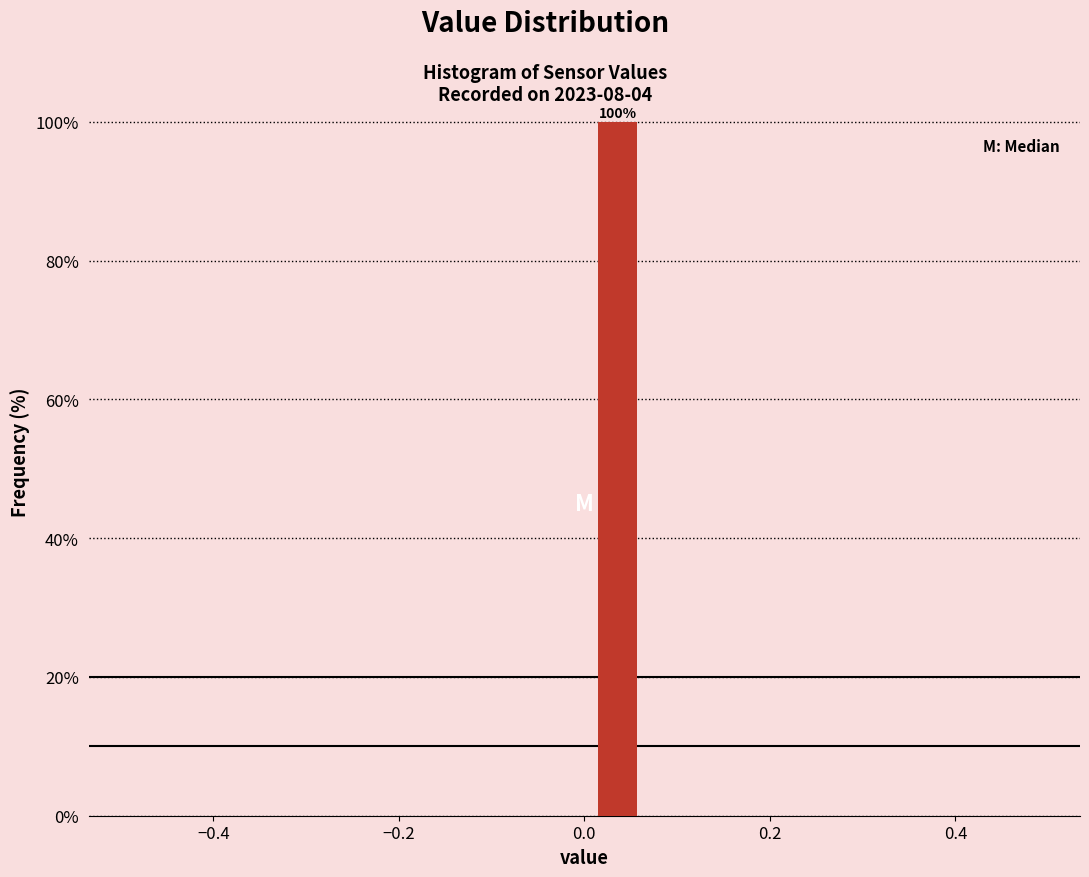

Around what value on the x-axis is the tallest bar? Give the approximate position of its centre, as read against the axis.

0.04